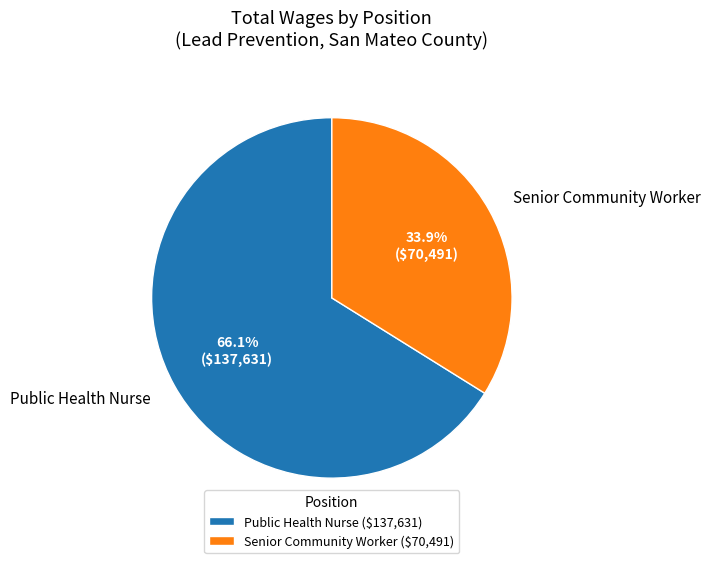

Do Public Health Nurse and Senior Community Worker together represent more than half of the pie?

Yes